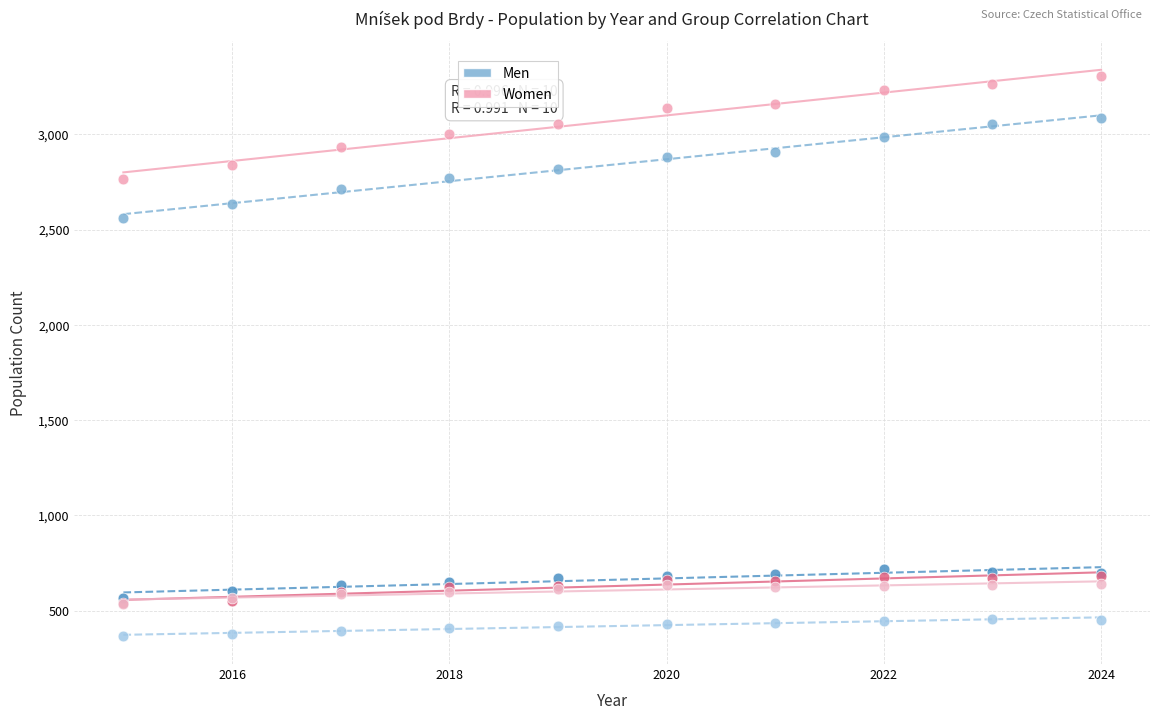

Across all series, what Y value is closest to 1839?

2559